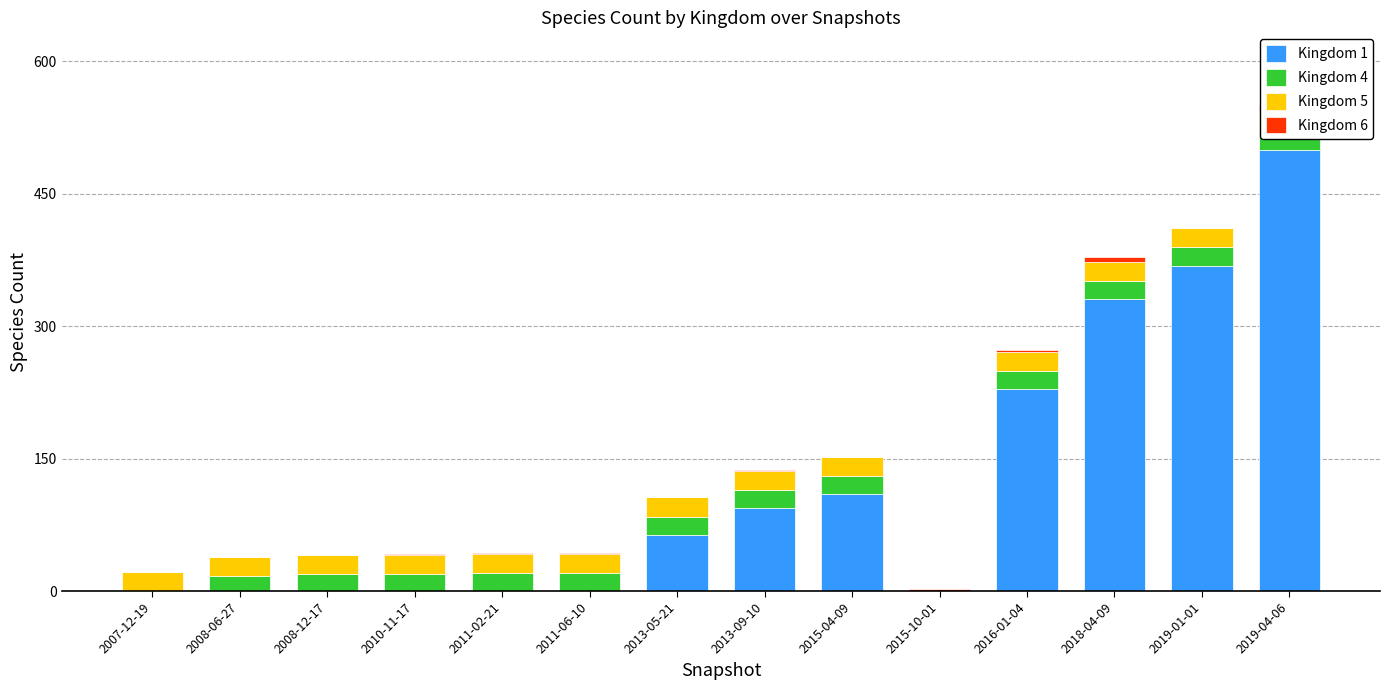

What is the highest value of the Kingdom 6 series?

8